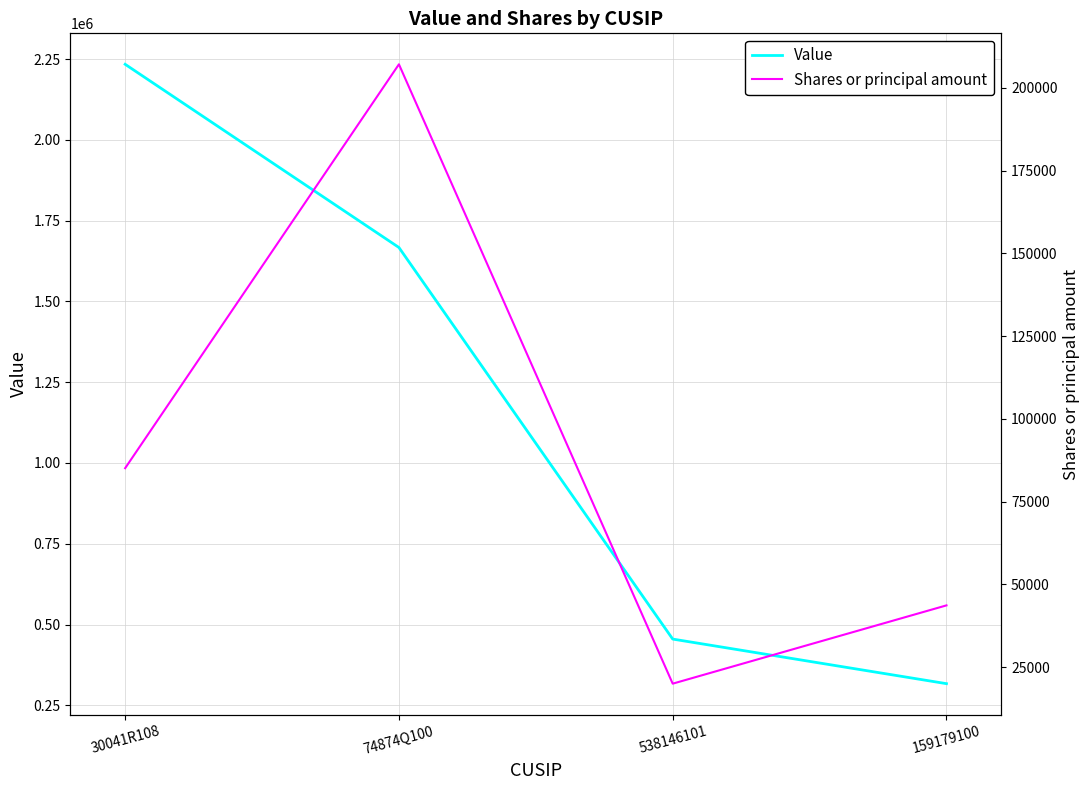

What is the highest value of the Value series?

2234000